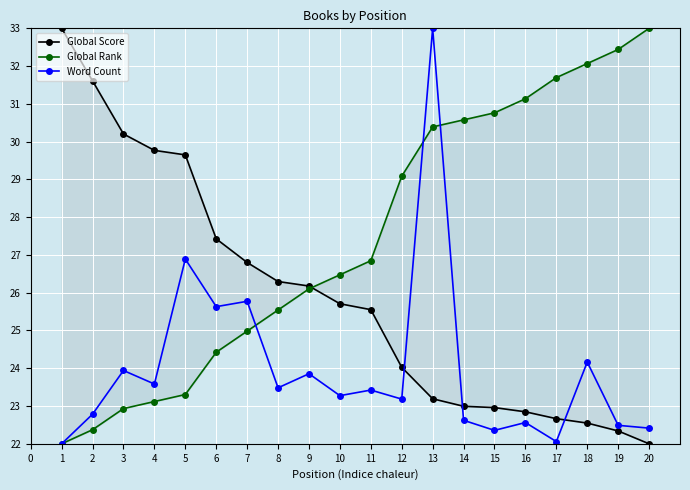

Which series ends up on top after the final intersection of Global Score and Word Count?

Word Count